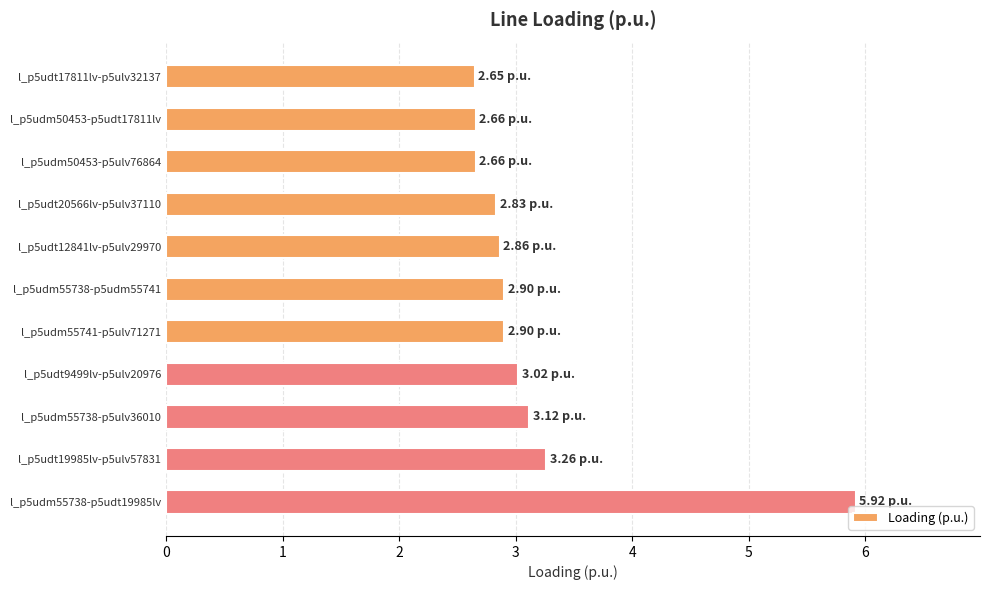

What is the sum of the values at l_p5udm50453-p5udt17811lv and l_p5udt12841lv-p5ulv29970?

5.5